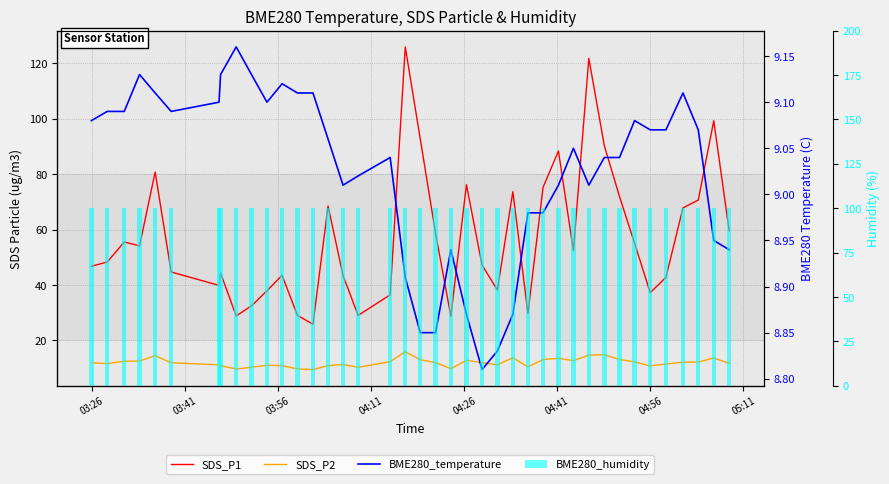

Are the bars grouped side by side (vs. stacked)?

Yes